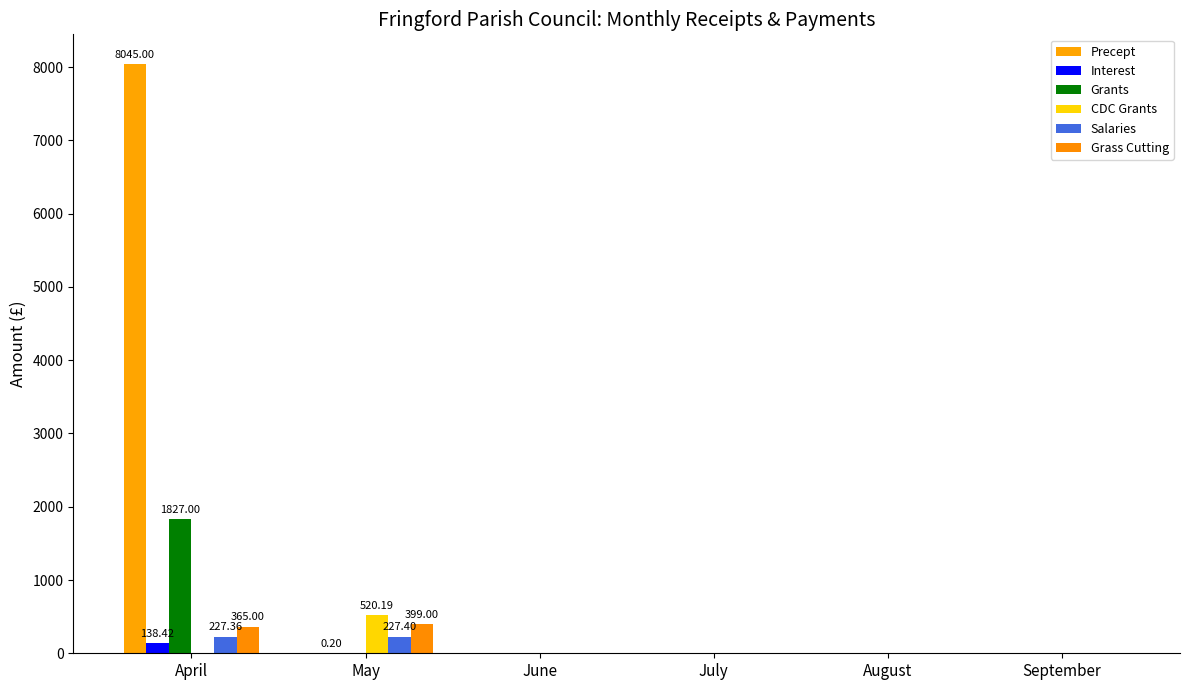

Is the value of Precept at September greater than the value of Grants at June?

No